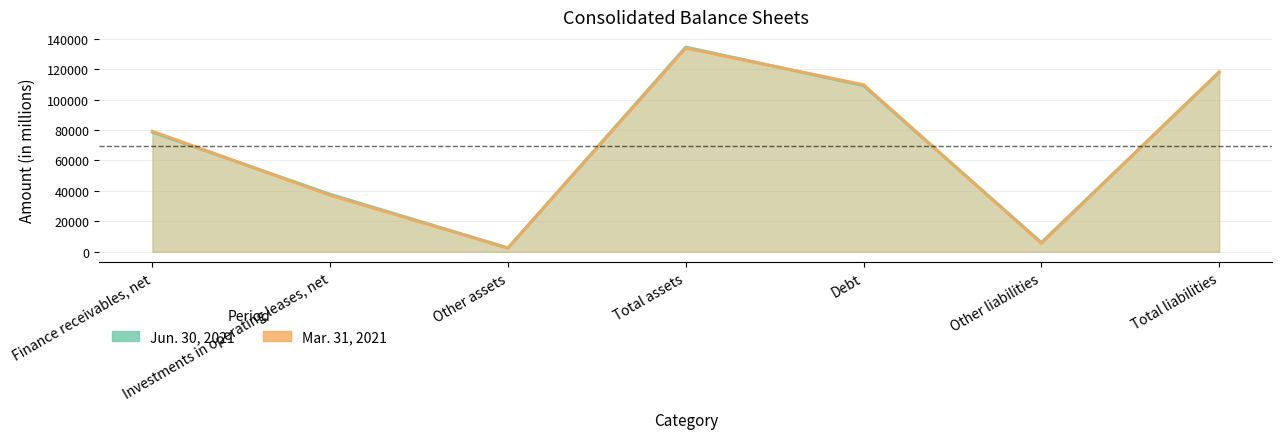

How many interior local peaks does the Jun. 30, 2021 series have?

1